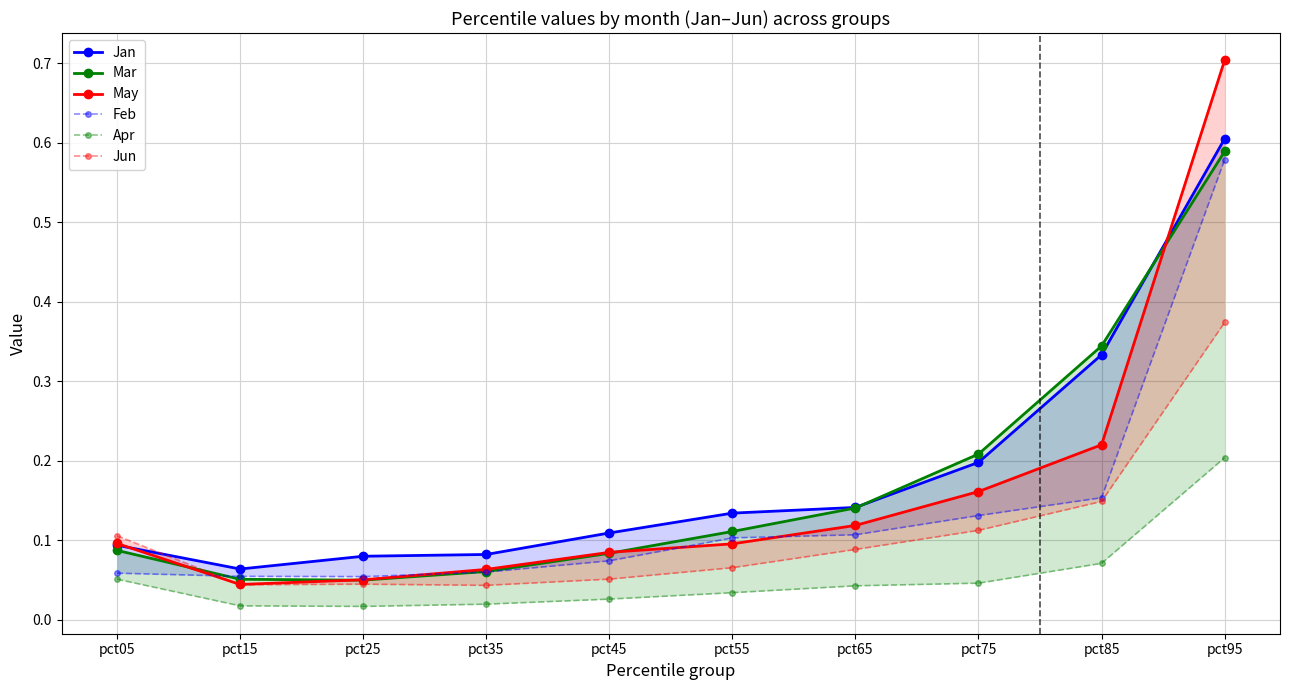

Between pct65 and pct75, which series saw the biggest shift?

Mar